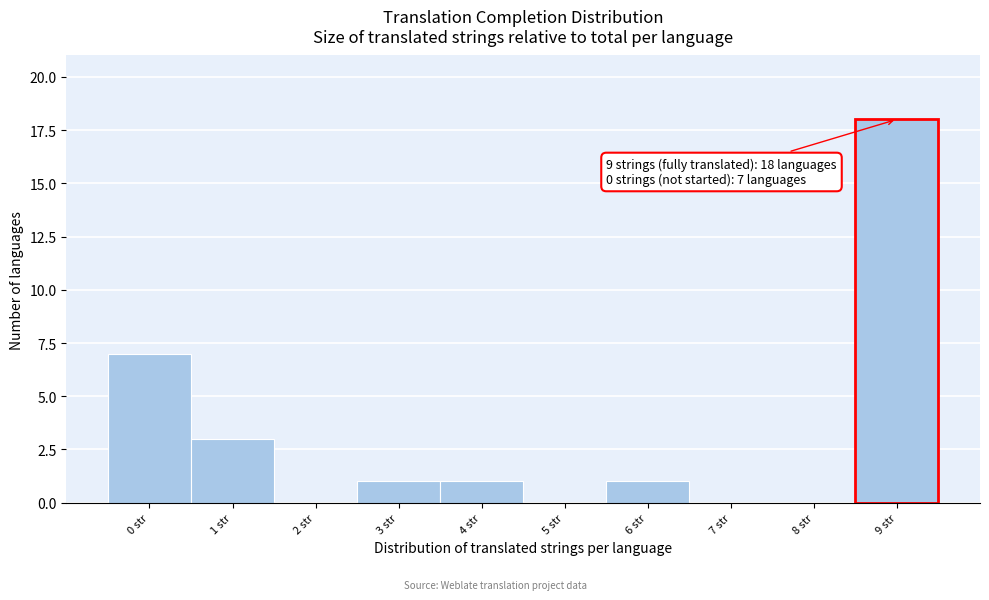

Over which range of the x-axis is the bar tallest?

8.5 to 9.5